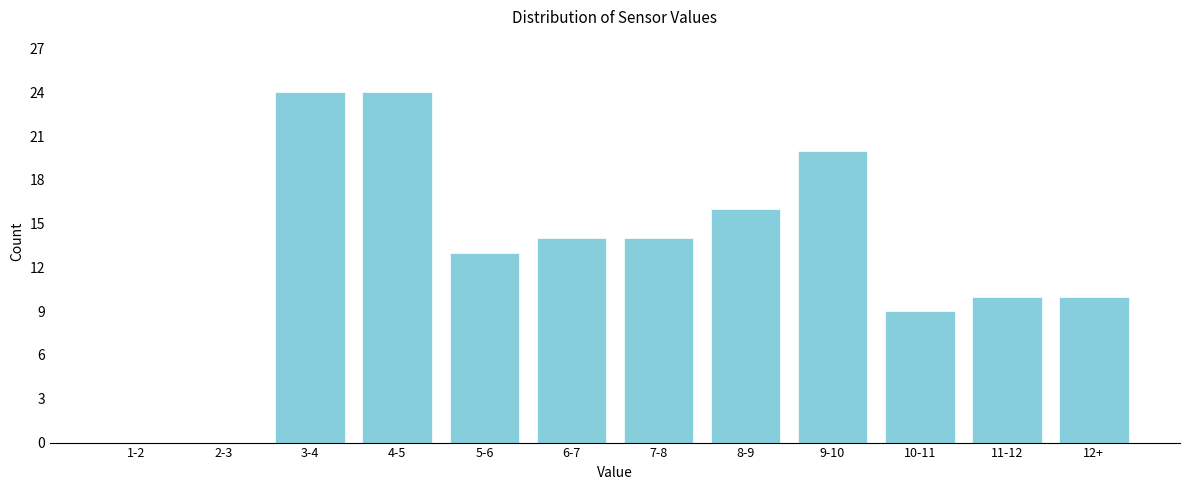

Reading left to right, extract all data points from this chart.

1-2=0	2-3=0	3-4=24	4-5=24	5-6=13	6-7=14	7-8=14	8-9=16	9-10=20	10-11=9	11-12=10	12+=10